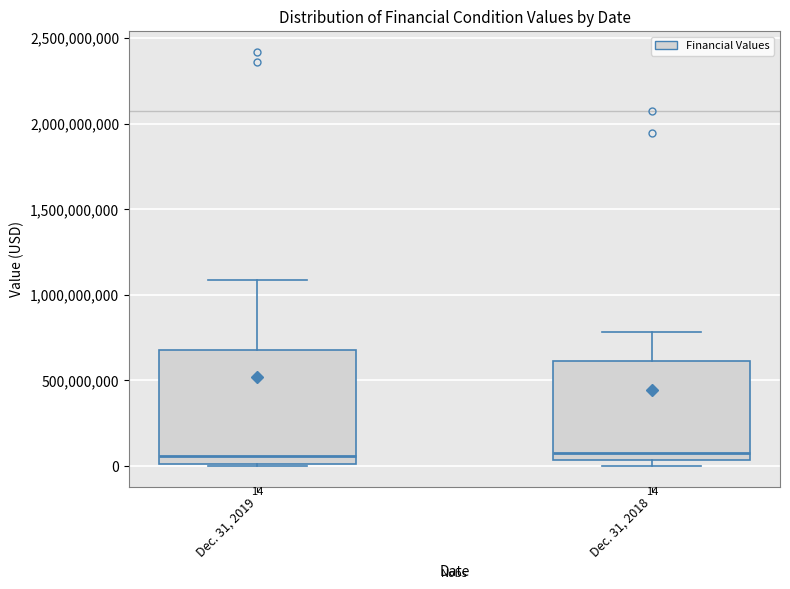

Which box is the tallest, from its lower edge to its upper edge?

Dec. 31, 2019